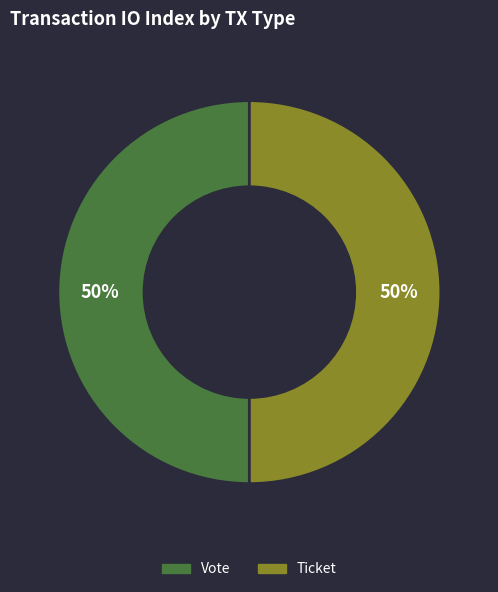

How many slices are in this pie chart?

2